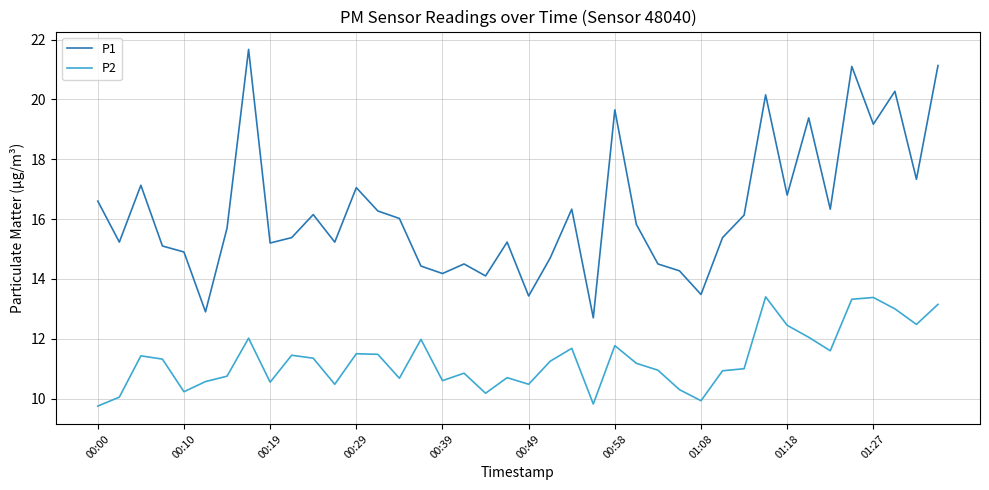

List the series in order of their overall mean, highest first.

P1, P2